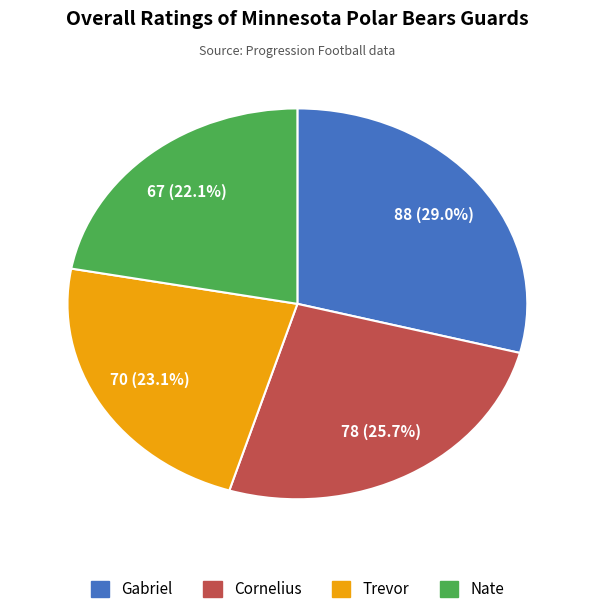

What percentage is the Cornelius slice, to the nearest percent?

26%